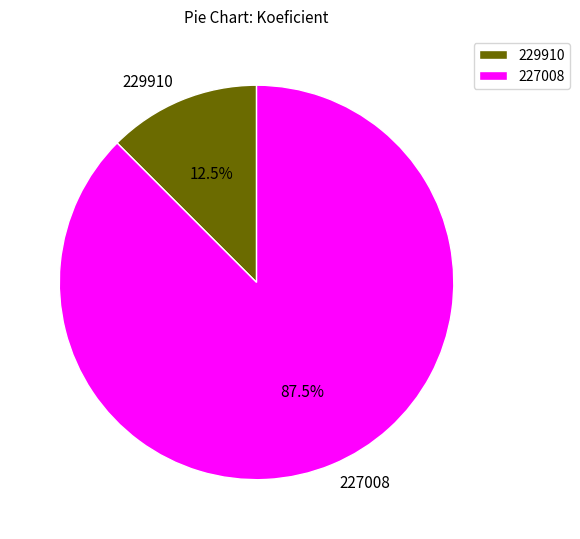

Does 227008 account for over 50% of the chart?

Yes